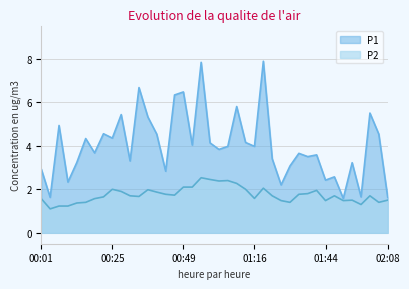

How many lines are shown in the chart?

2